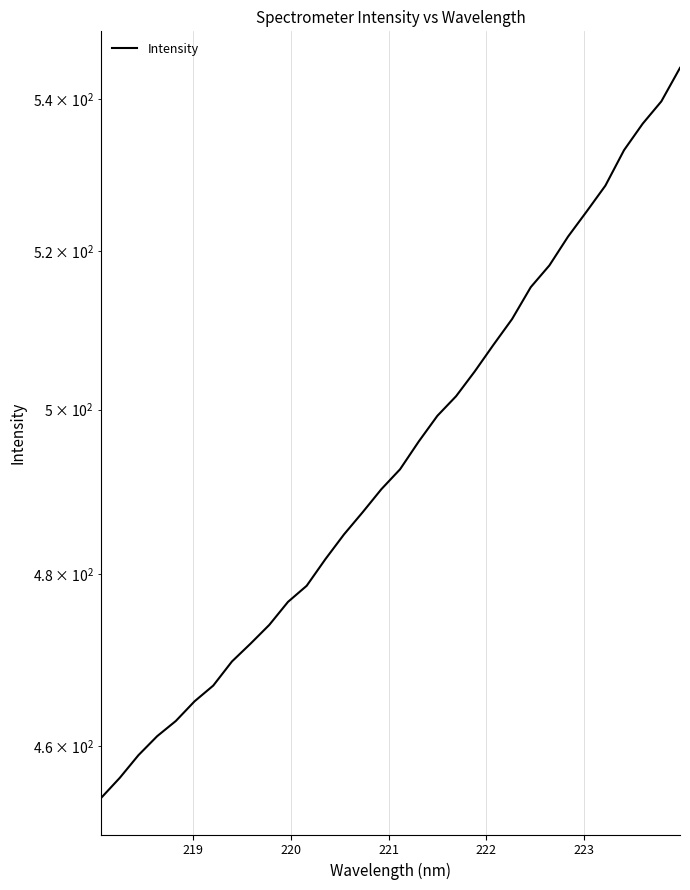

True or false: there are more than 0 points higher than both neighbors.

False